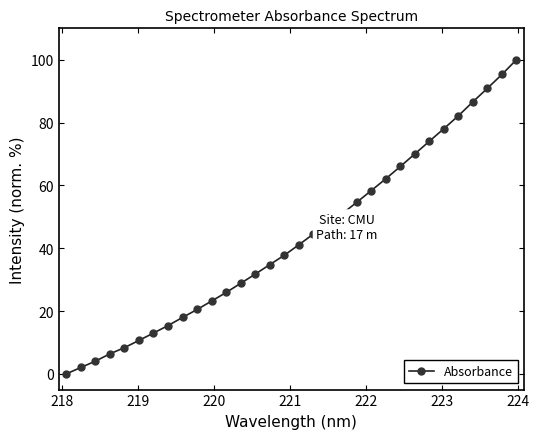

What is the value of the 26th point from the left?

74.1